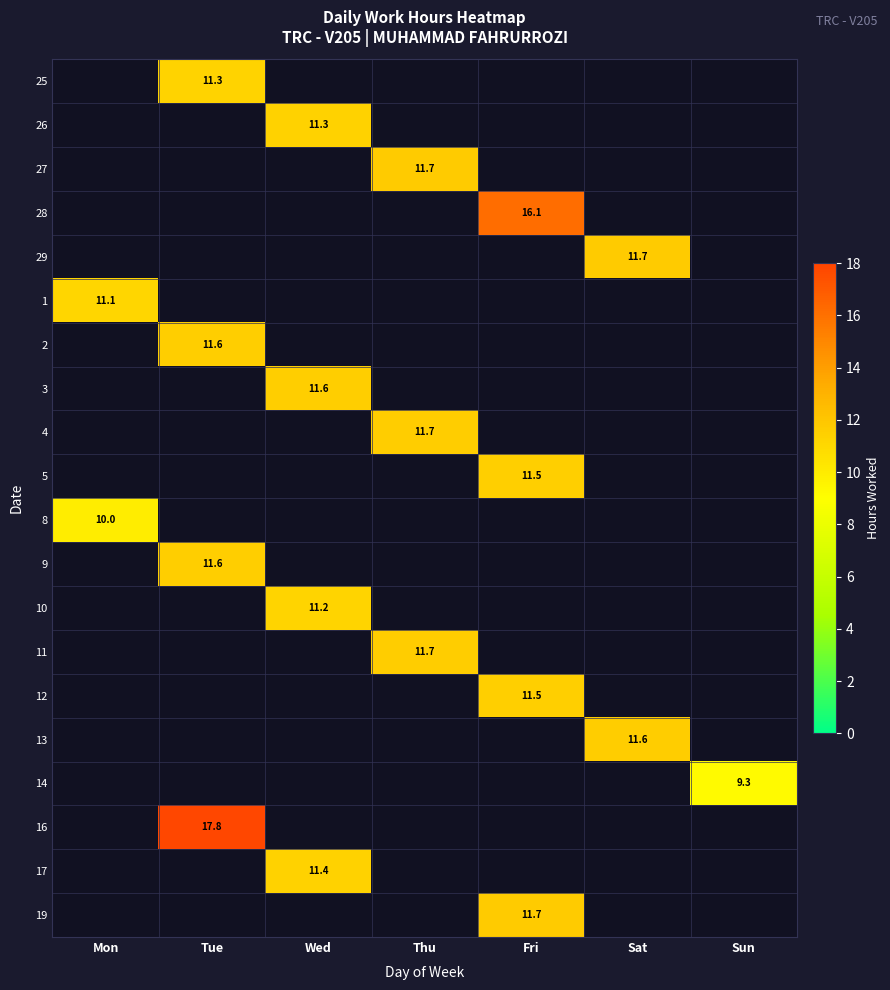

Is the value of 8 at Wed greater than the value of 29 at Wed?

No